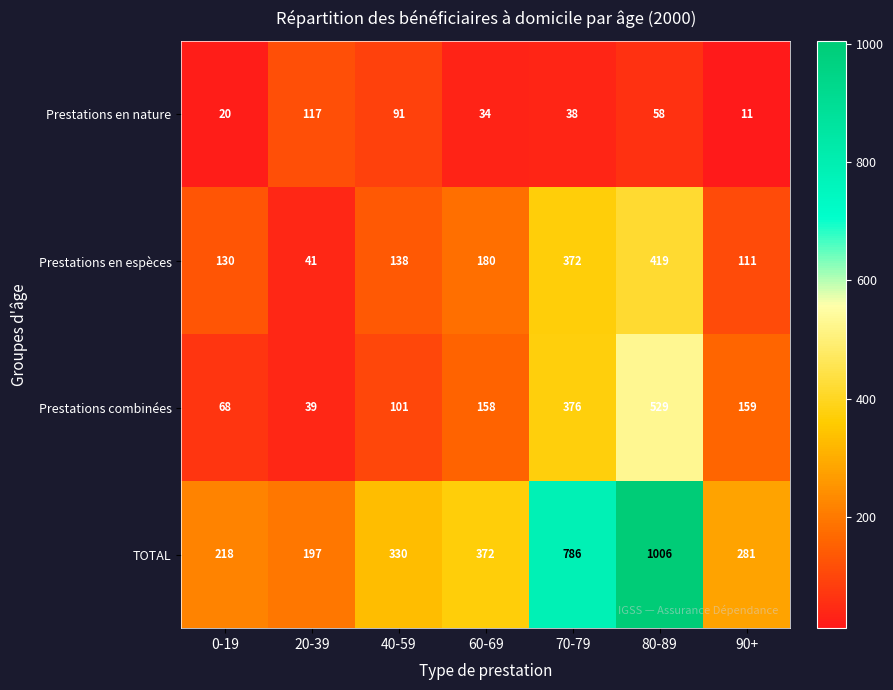

What is the difference between the second highest and minimum values in the TOTAL series?

589